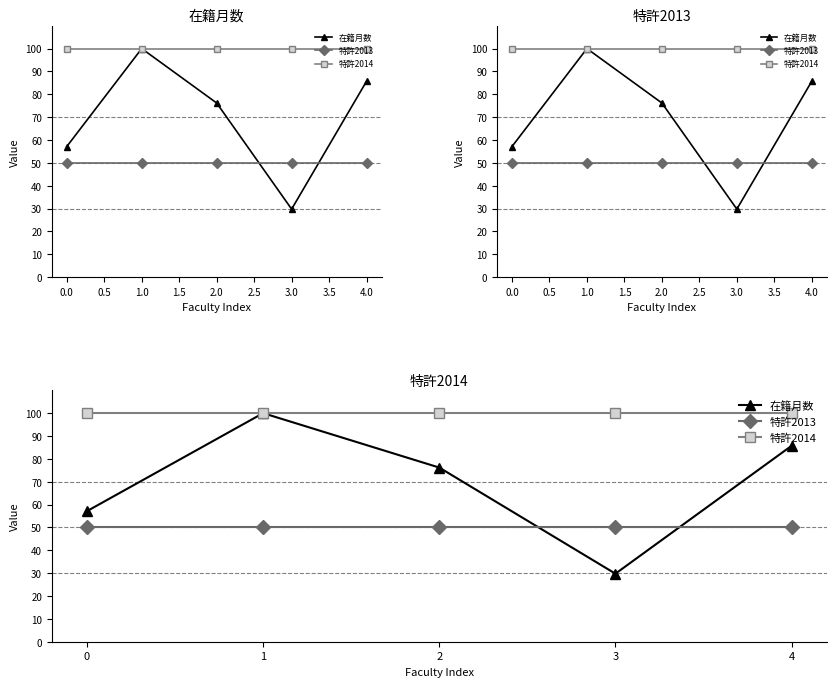

What is the maximum value for 在籍月数?

100.0